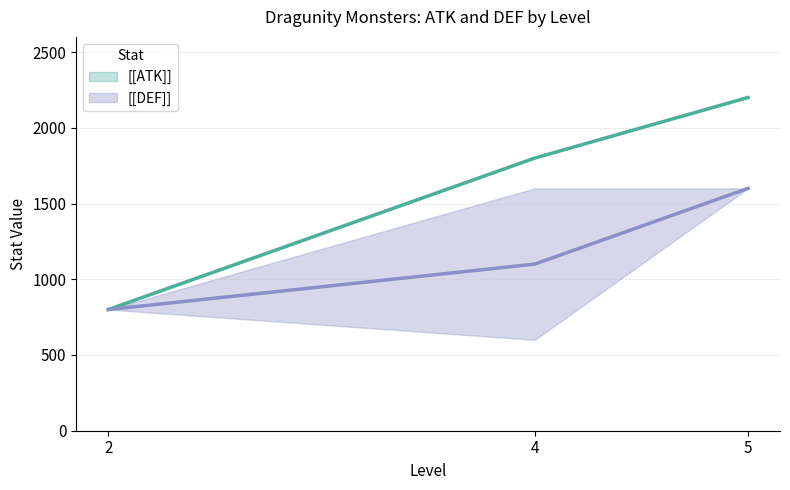

True or false: [[DEF]] and [[ATK]] intersect in this chart.

False